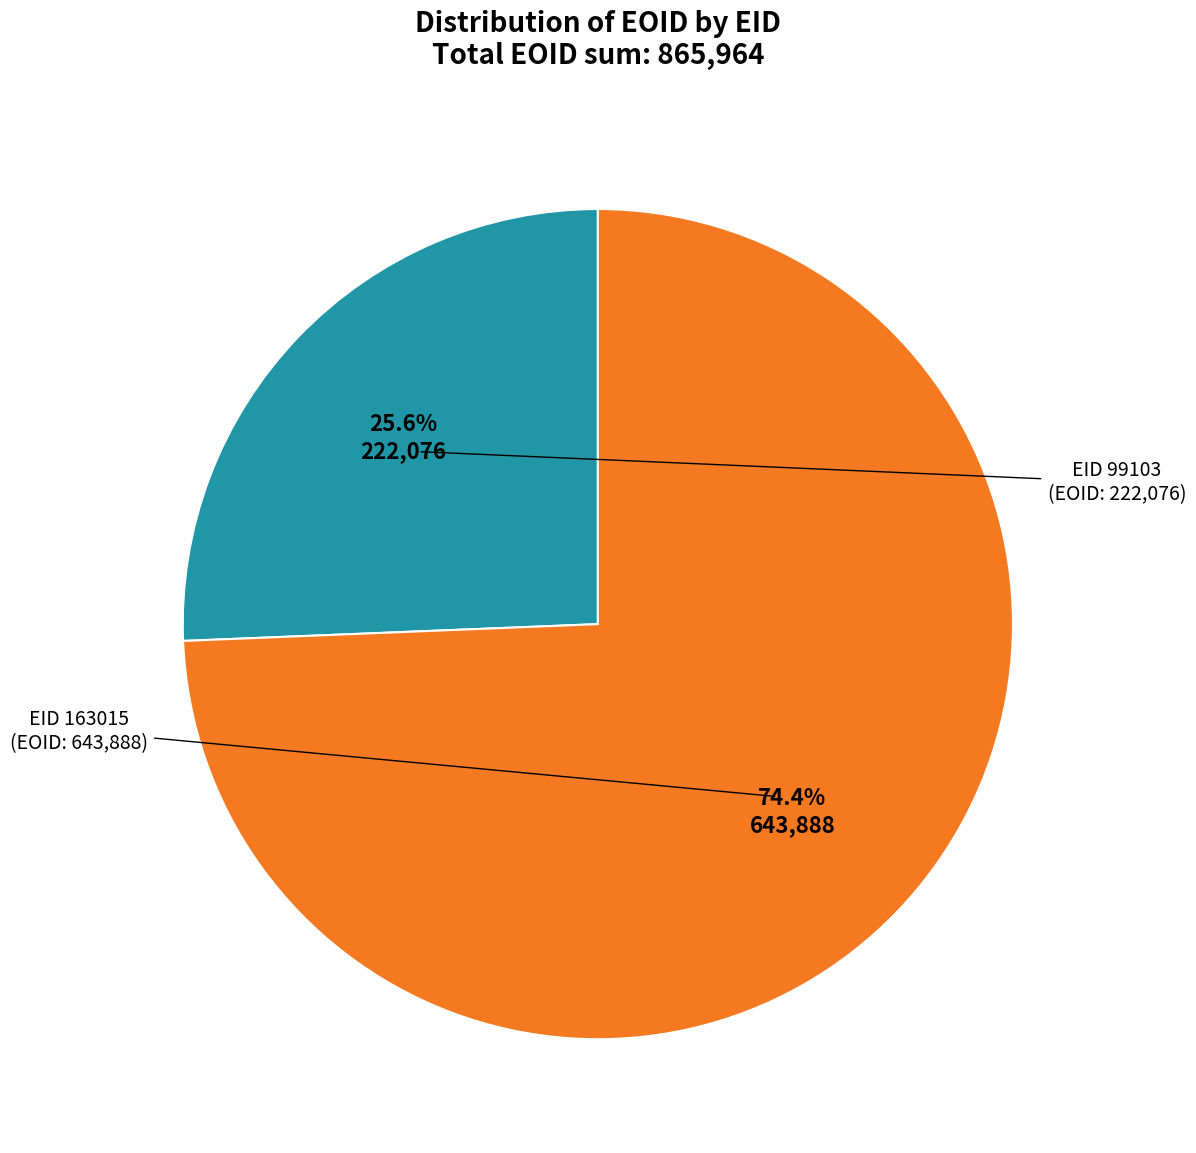

Rank the categories by value from highest to lowest.

163015, 99103